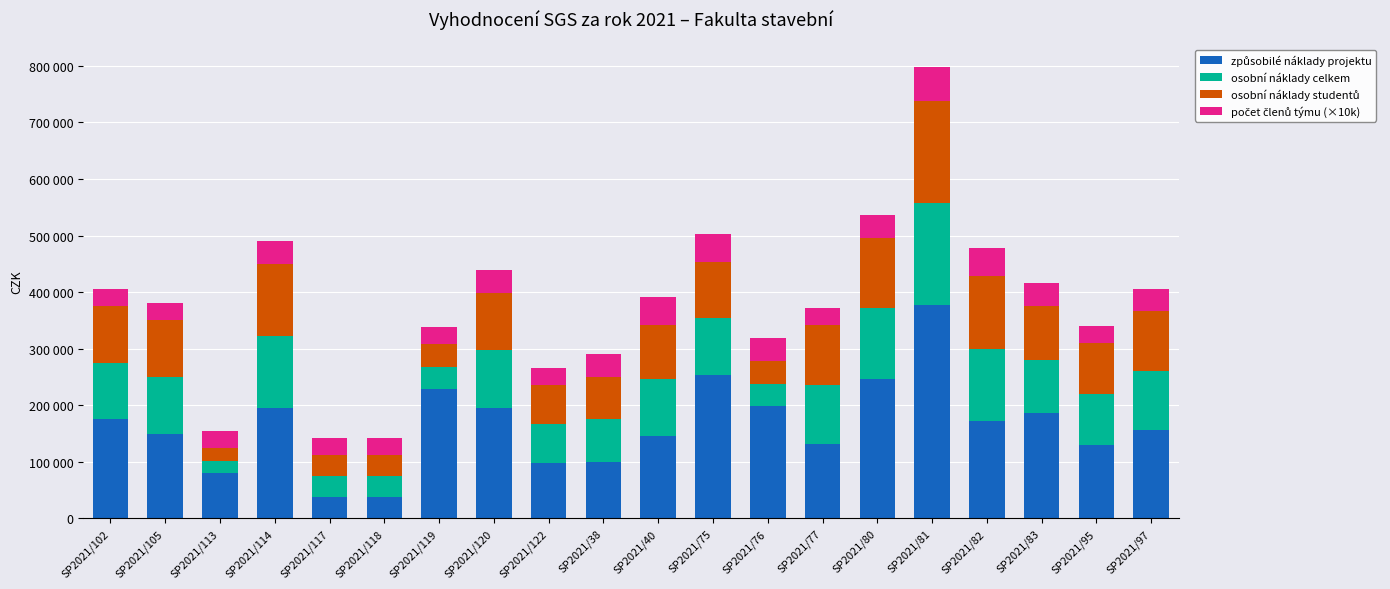

Are the bars grouped side by side (vs. stacked)?

No